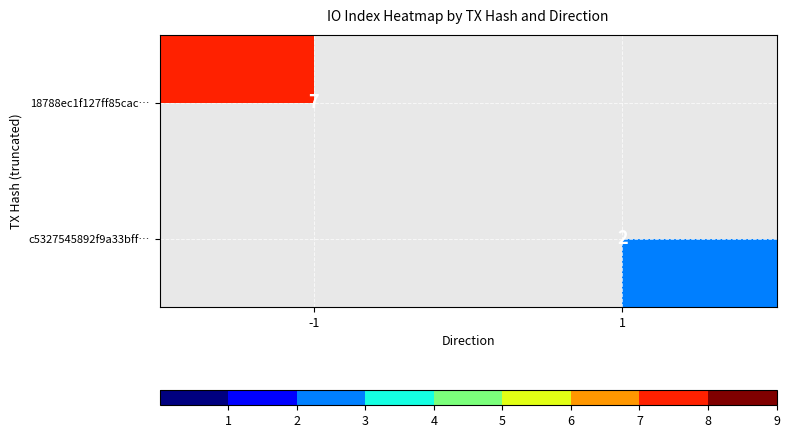

How many series are shown in this chart?

2